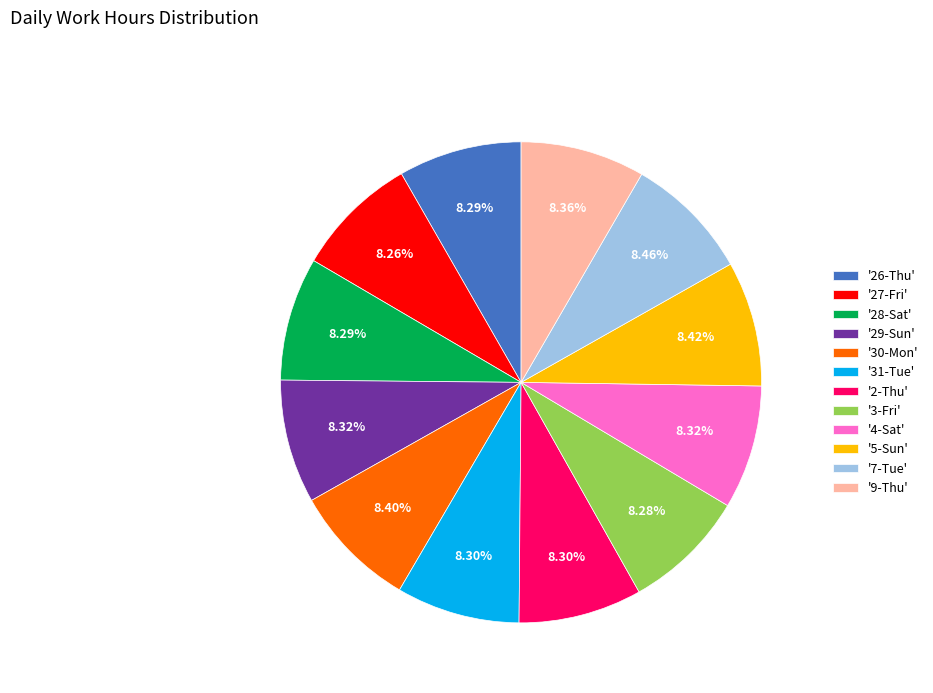

What is the ratio of the value at '29-Sun' to the value at '30-Mon'?

1.0